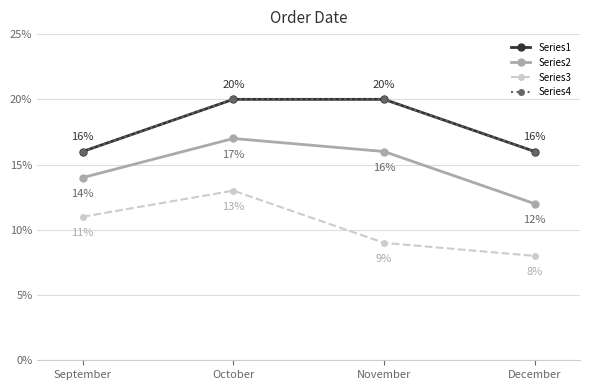

What is the value of the Series4 point at the 4th from the left?

0.2